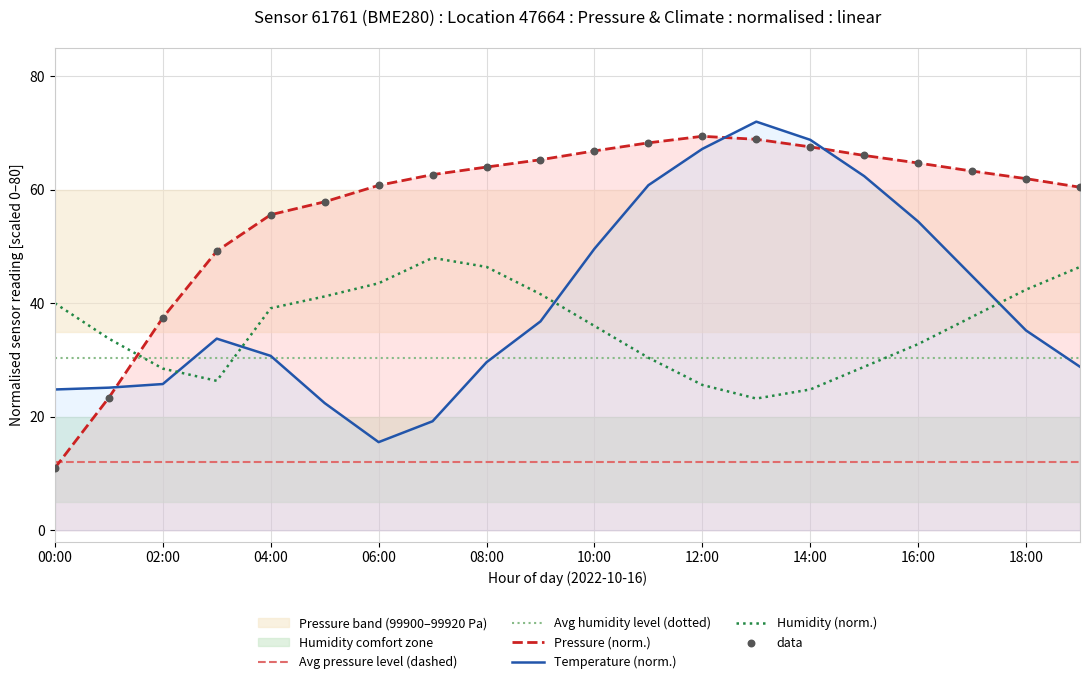

Which series has the largest total across all categories?

pressure